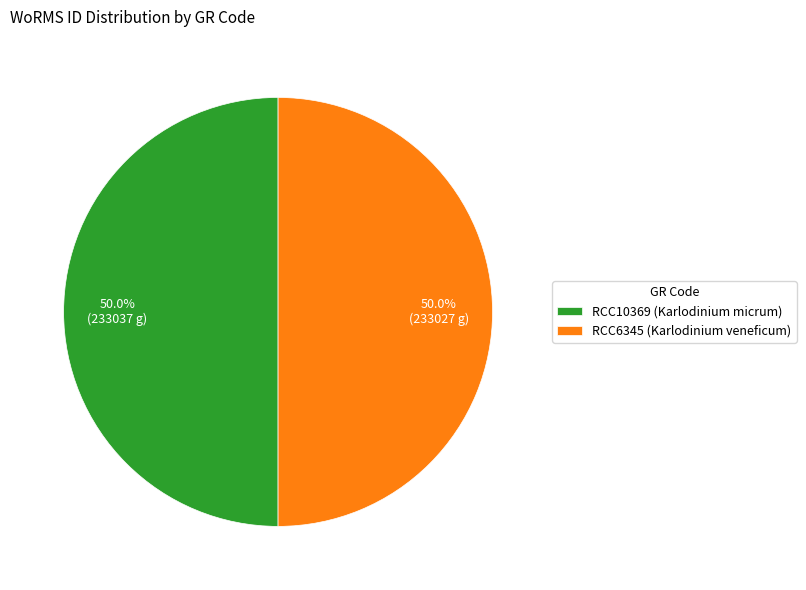

The RCC10369 slice represents 50% of the pie. True or false?

True